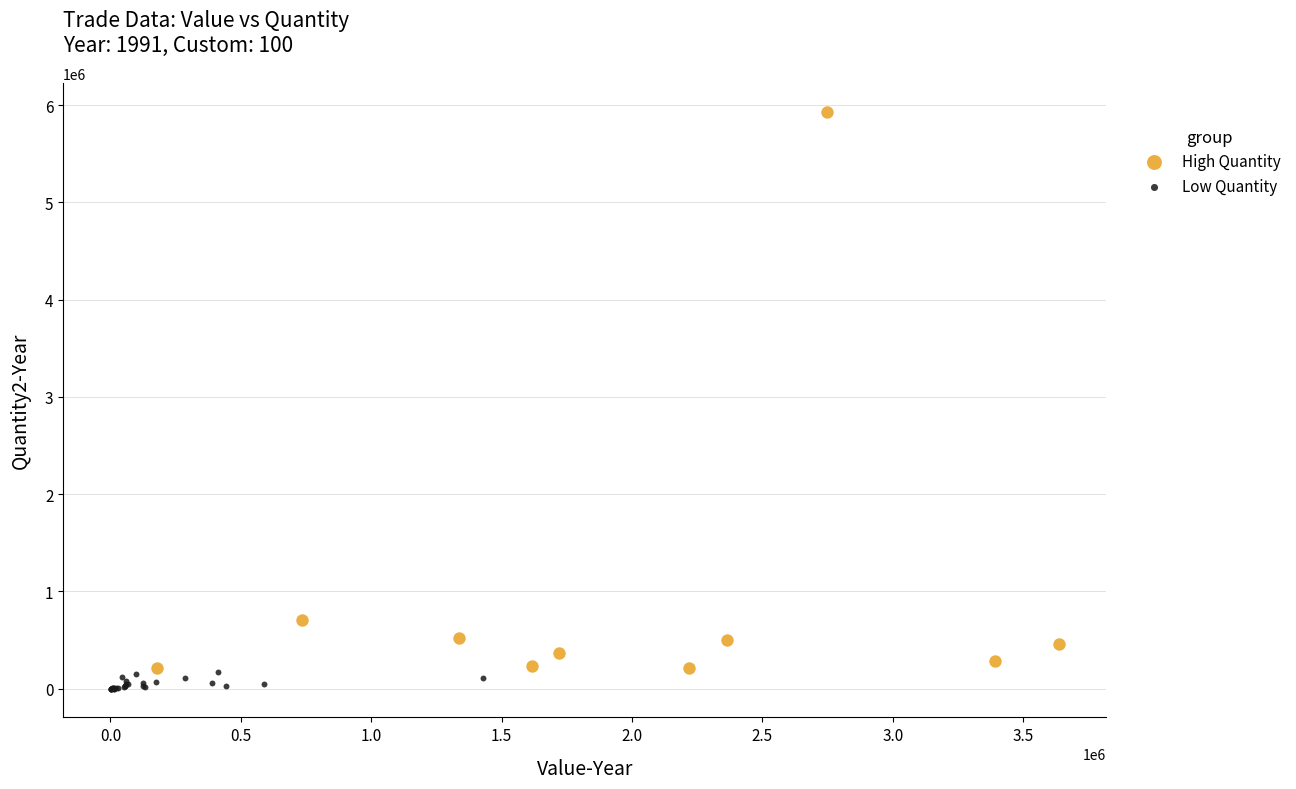

Which series contains the highest Y value?

High Quantity